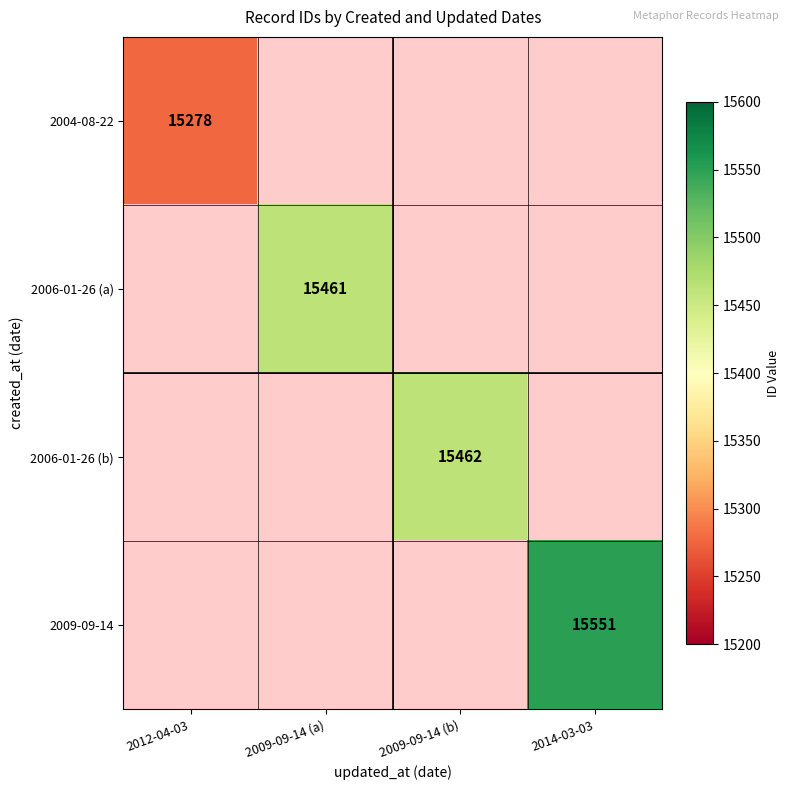

Rank the categories by 2004-08-22 value from highest to lowest.

2012-04-03, 2009-09-14 (a), 2009-09-14 (b), 2014-03-03